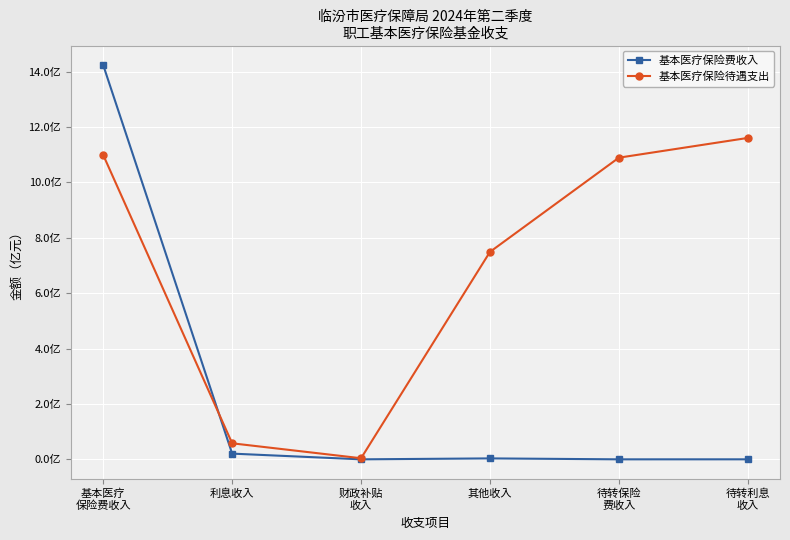

Is this an area chart (filled region under the line)?

No